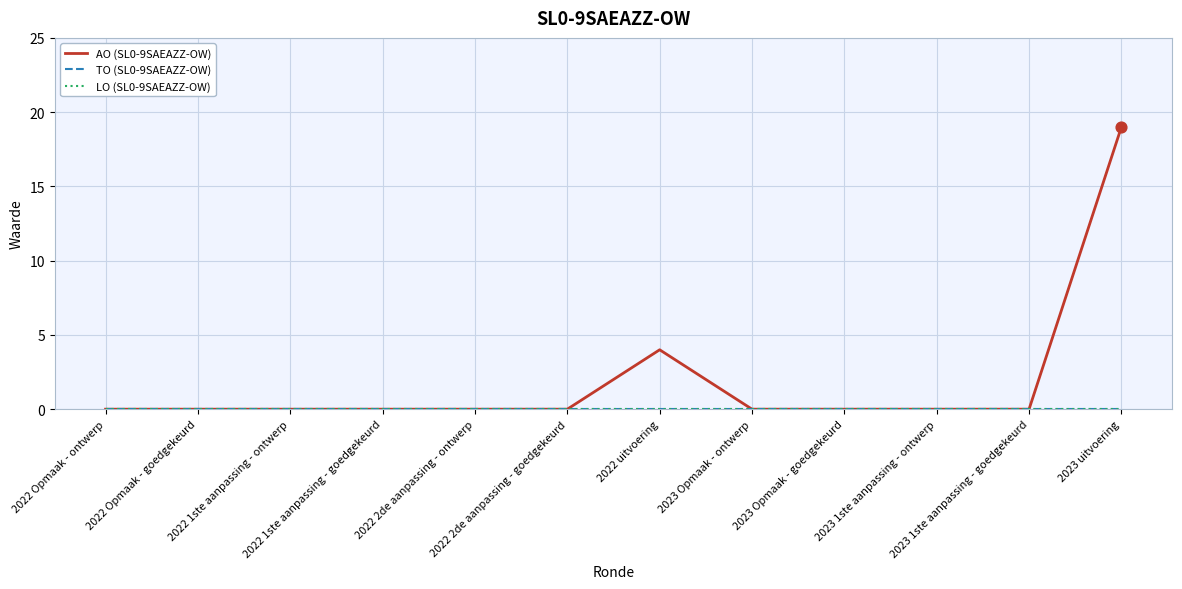

Is the value of AO (SL0-9SAEAZZ-OW) at 2023 Opmaak - ontwerp greater than the value of TO (SL0-9SAEAZZ-OW) at 2022 1ste aanpassing - ontwerp?

No